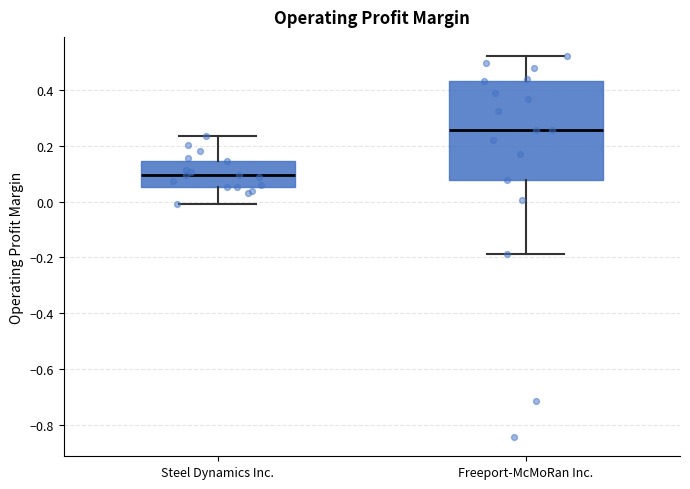

Comparing the boxes themselves (not the whiskers), which one is the tallest?

Freeport-McMoRan Inc.